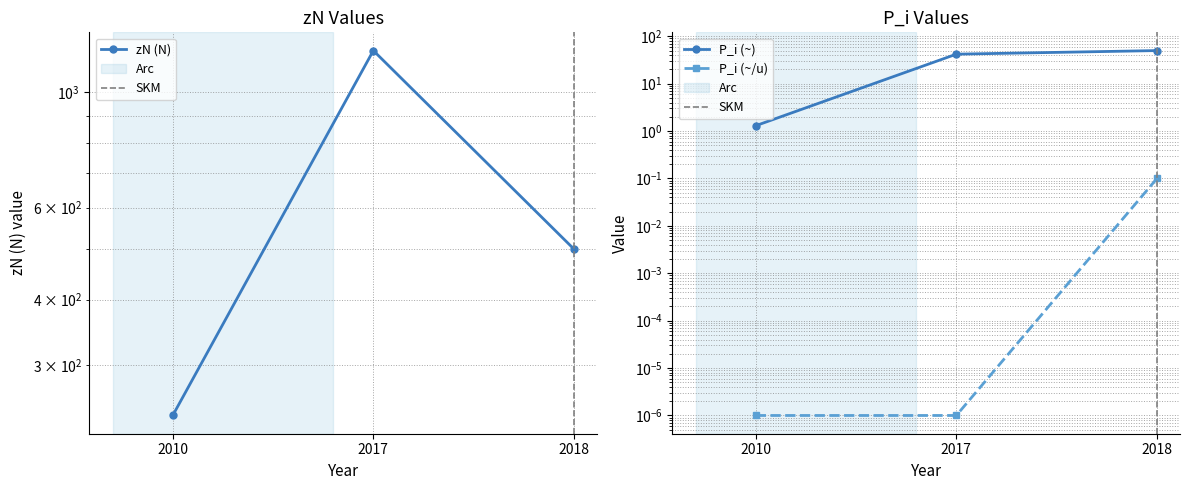

The value of zN (N) at 2018 is 500.0. True or false?

True